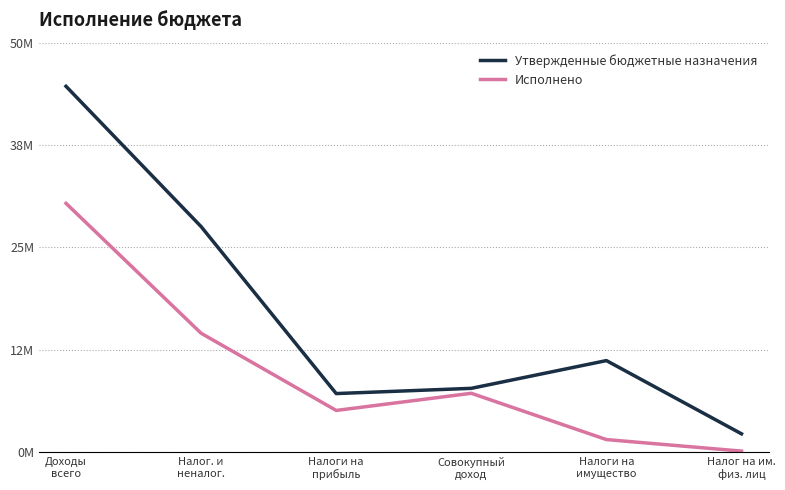

Does the chart display data point markers on the line(s)?

No